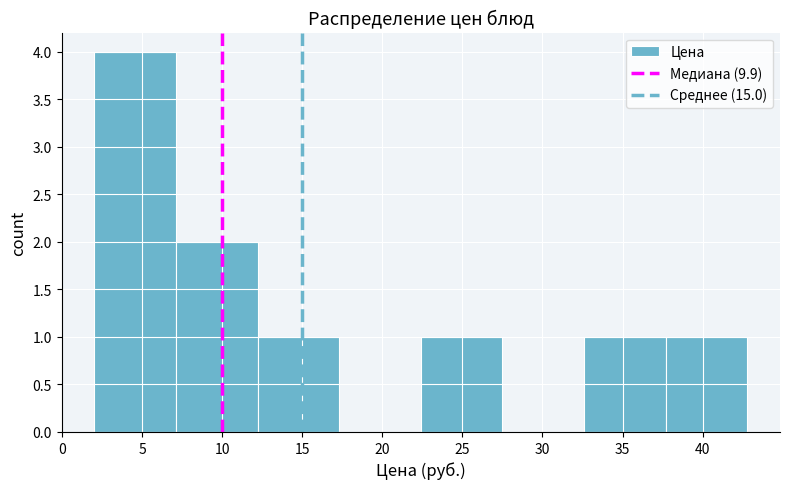

Reading left to right, transcribe this chart: for each bar, give the range it covers on the x-axis and its height. Neither the bar edges nor the heights are printed on the chart, so give them approximately, as read against the axes.

2.0 to 7.1: 4
7.1 to 12.2: 2
12.2 to 17.3: 1
17.3 to 22.4: 0
22.4 to 27.5: 1
27.5 to 32.6: 0
32.6 to 37.7: 1
37.7 to 42.8: 1